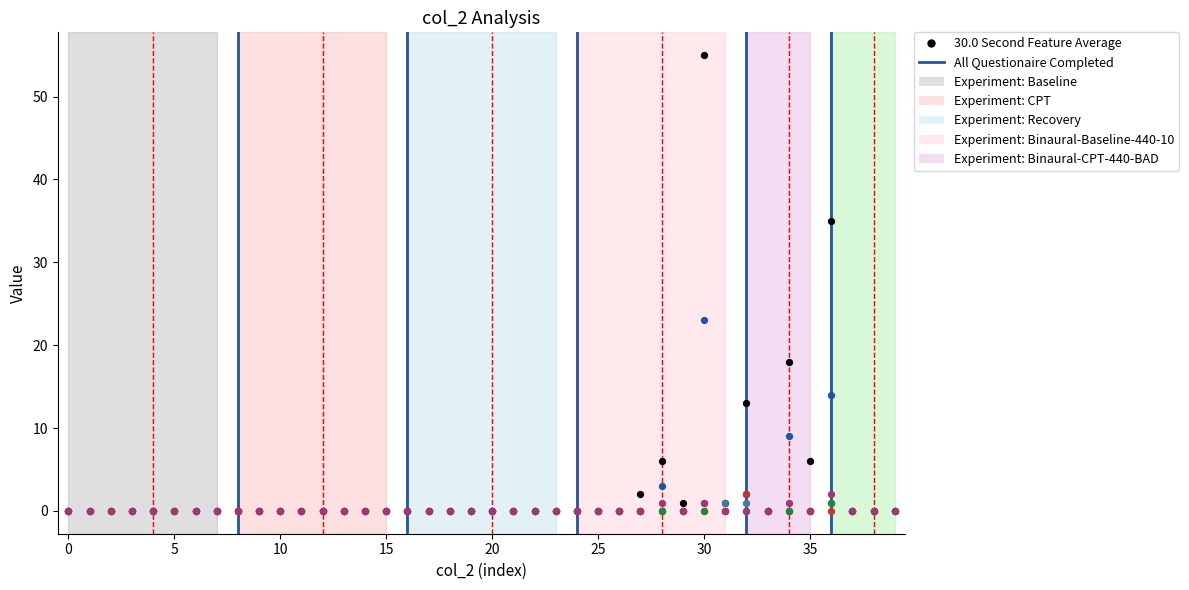

Across all series, what Y value is closest to 27?

23